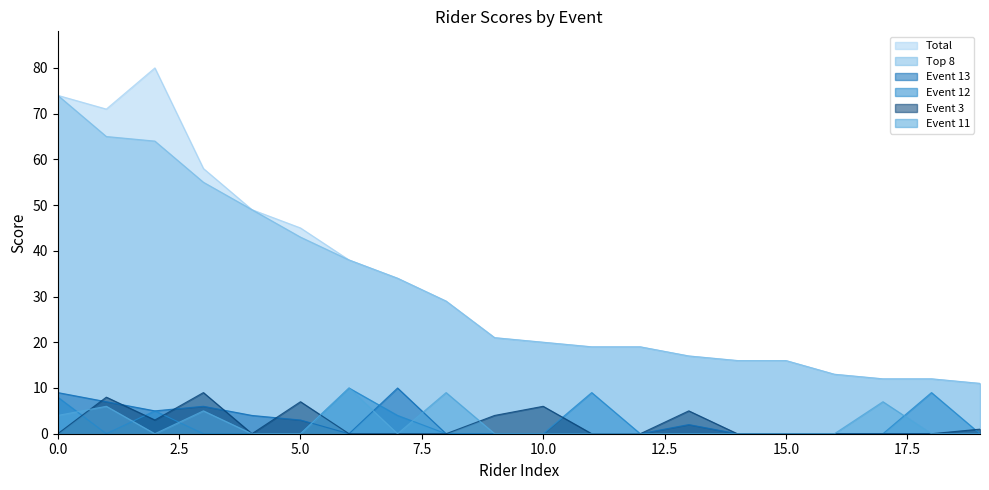

What is the label of the 4th point from the right?

David Wall